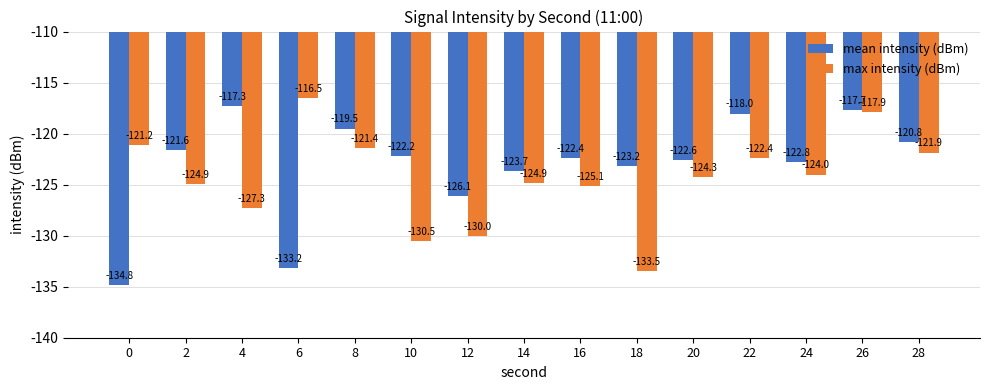

How many values in the max intensity (dBm) series exceed -124?

6